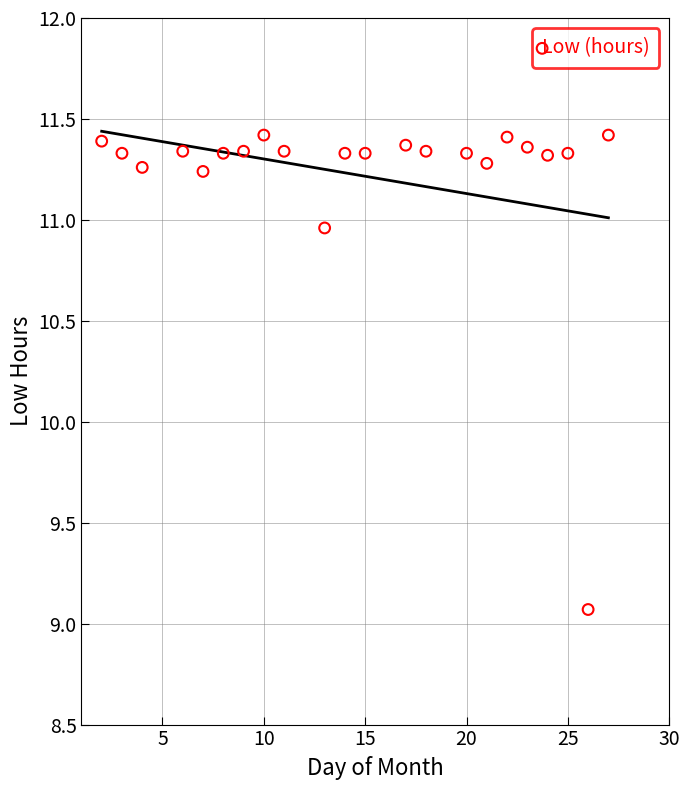

What is the range of X values (max minus min)?

25.0